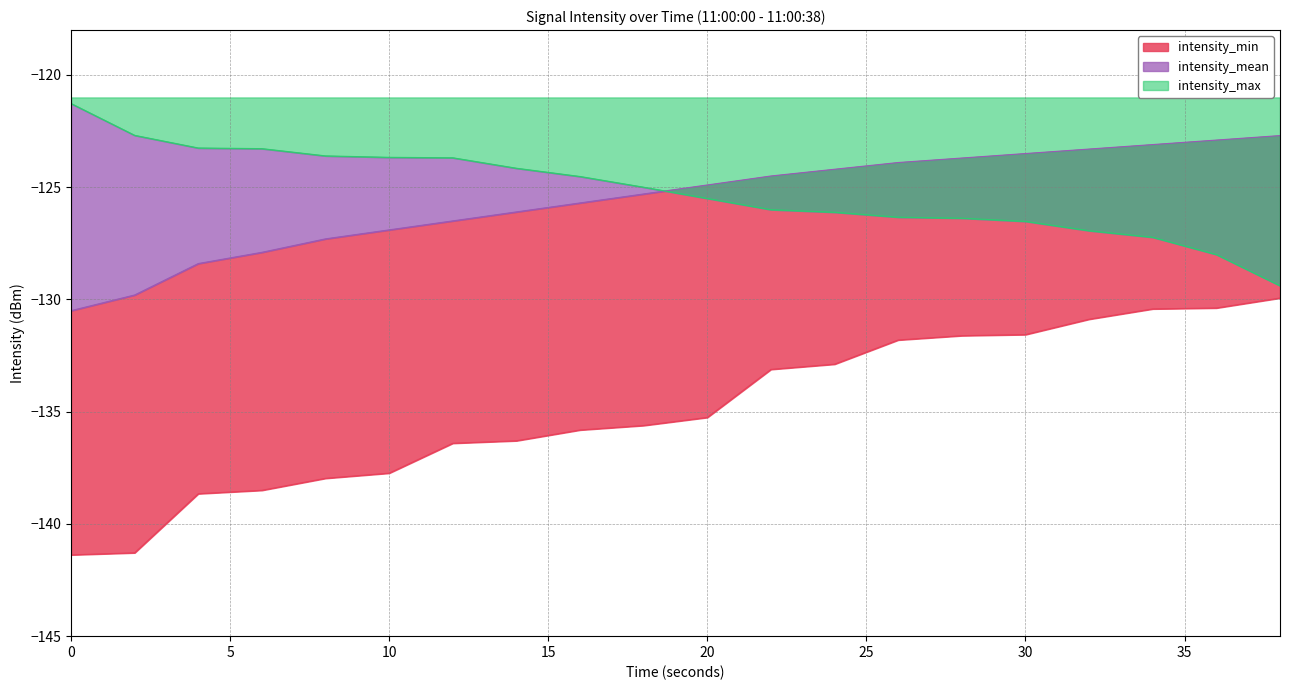

True or false: intensity_max has more than 0 points higher than both neighbors.

False